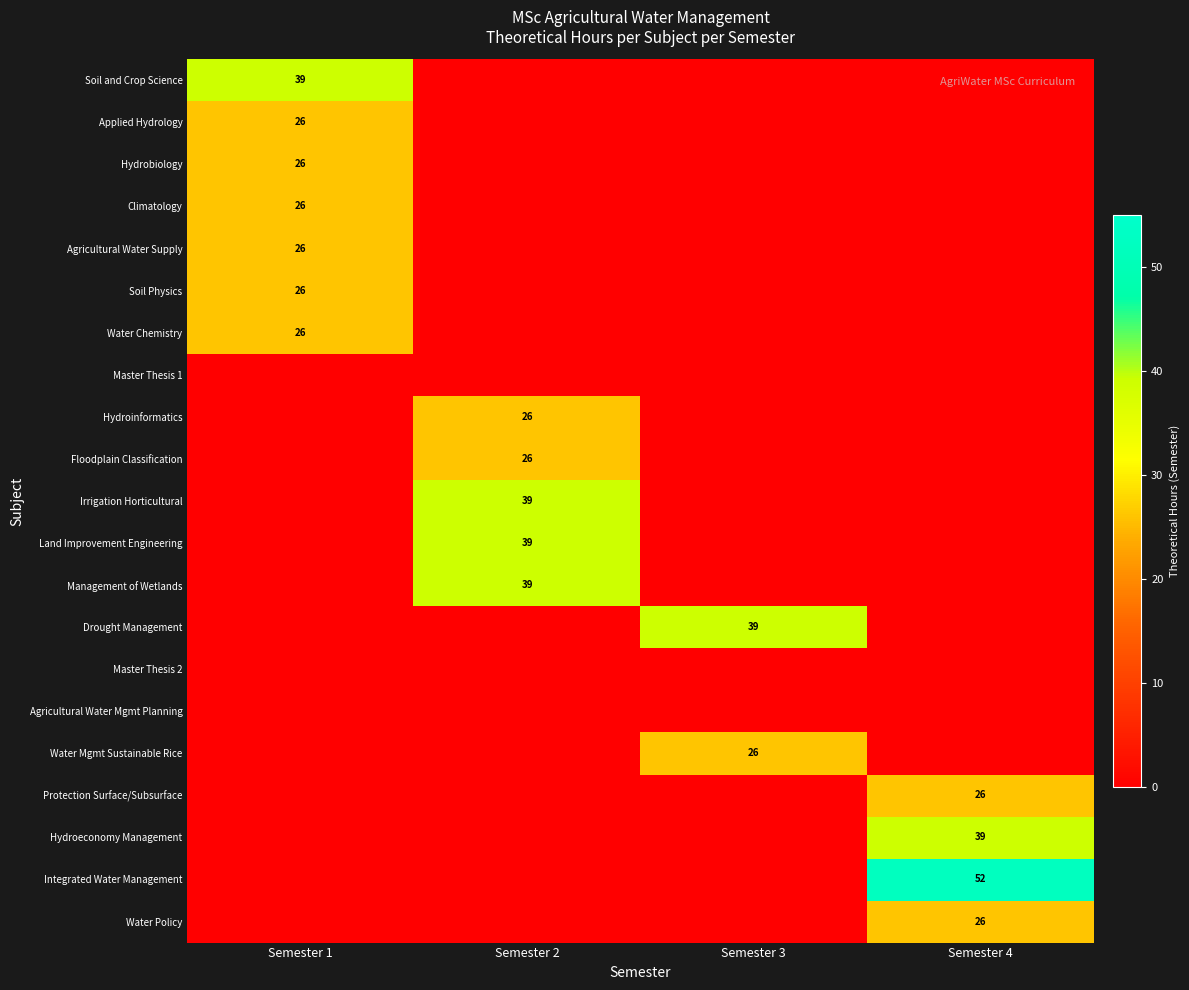

True or false: Hydroinformatics has a value of 26 at Semester 2.

True